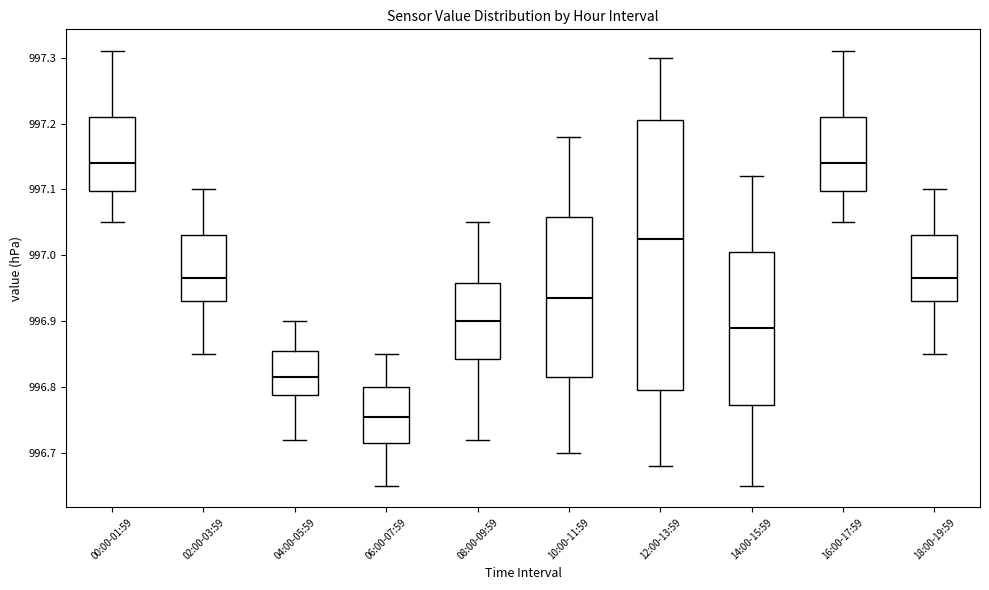

Where does the median line of the box for 14:00-15:59 sit on the y-axis? The values are not printed on the chart, so give them approximately, as read against the axis.

996.89